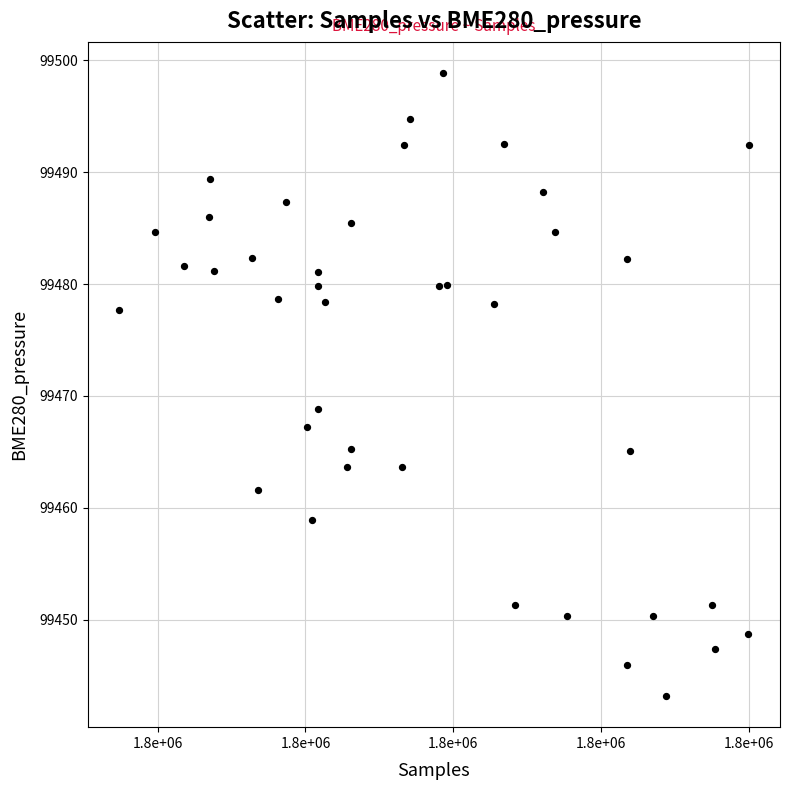

What Y value in the scatter plot is closest to 99471?

99468.8